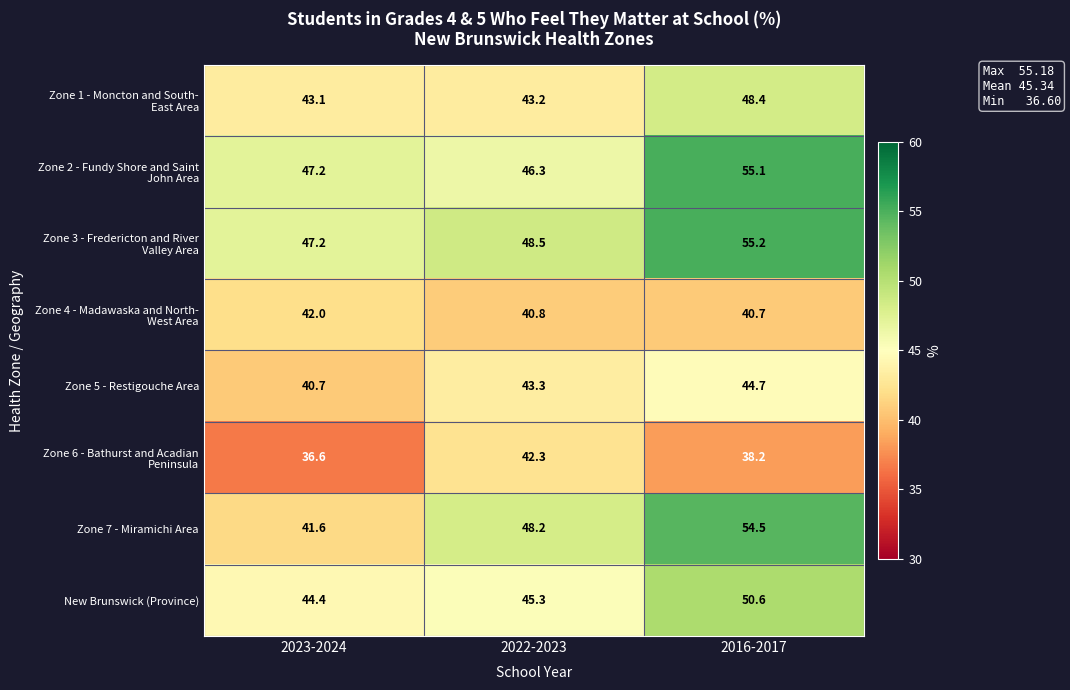

At how many categories does at least one series exceed 49?

1